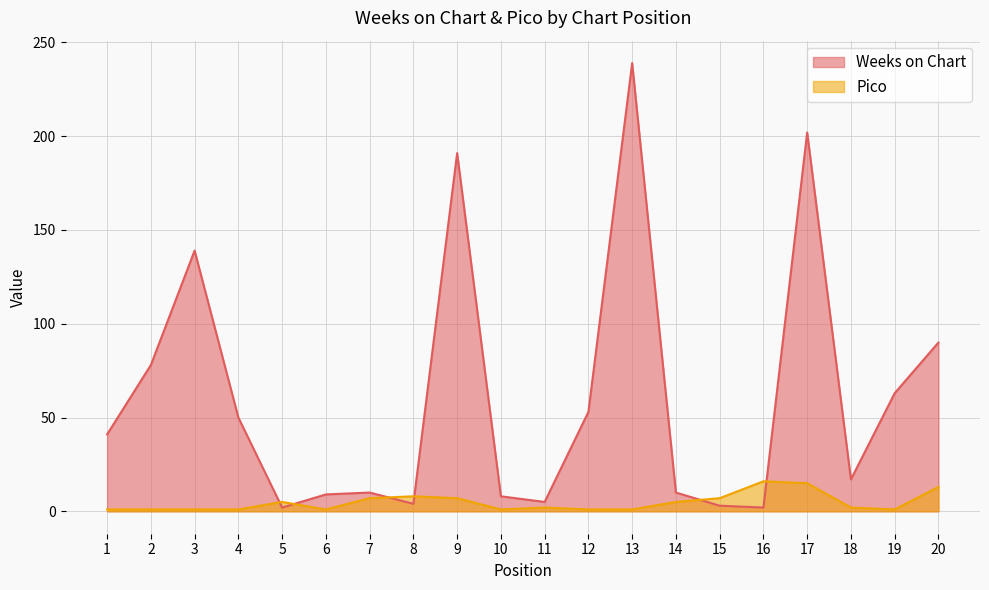

How many lines are shown in the chart?

2